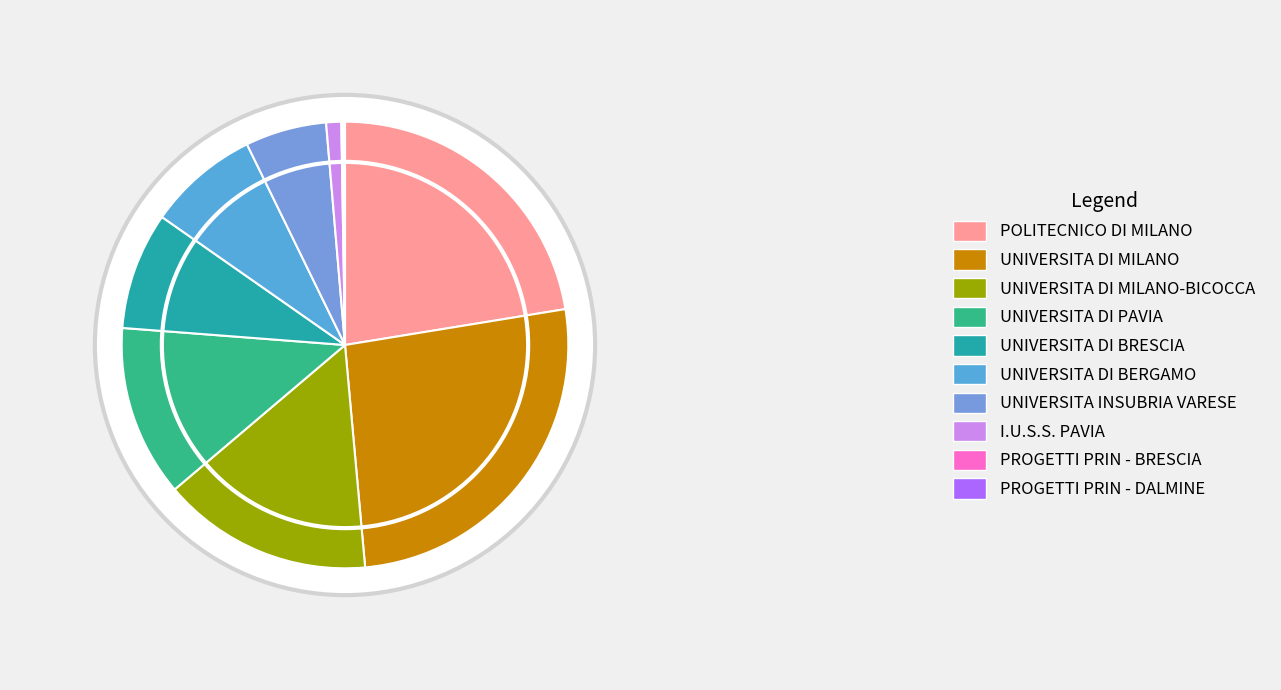

Is the sum of UNIVERSITA INSUBRIA VARESE and I.U.S.S. PAVIA greater than half?

No